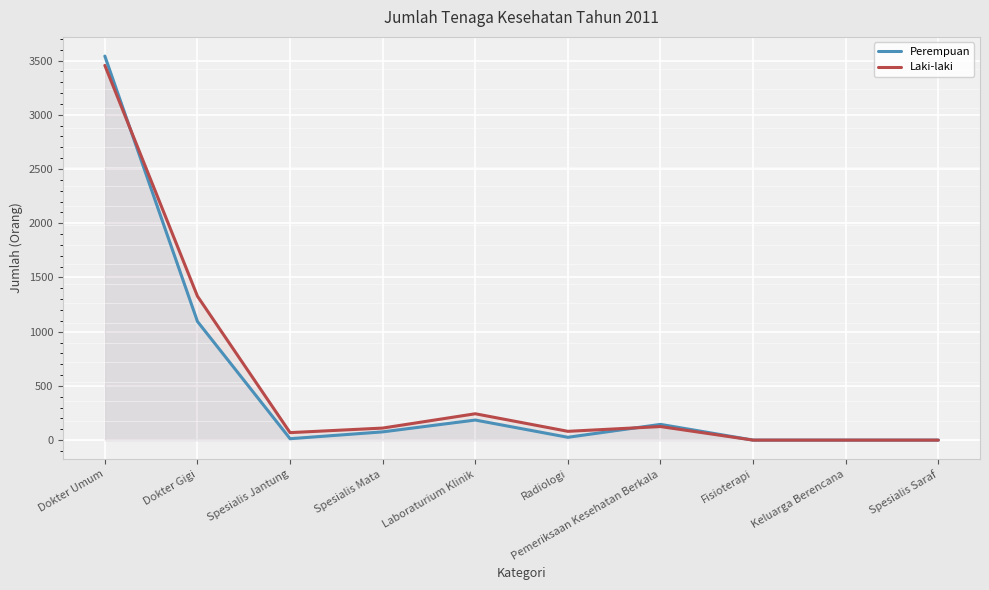

What is the label of the 7th point from the right?

Spesialis Mata